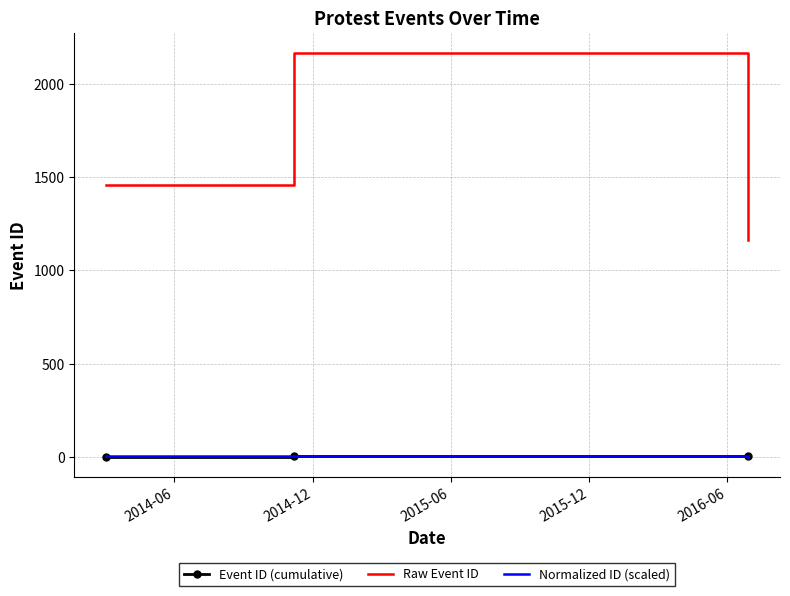

Which series has the largest total across all categories?

Raw Event ID